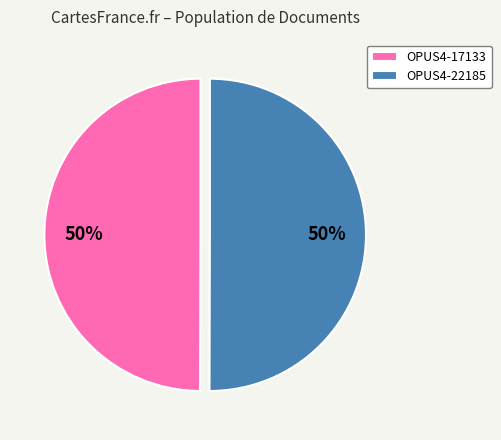

How many segments does this pie chart have?

2